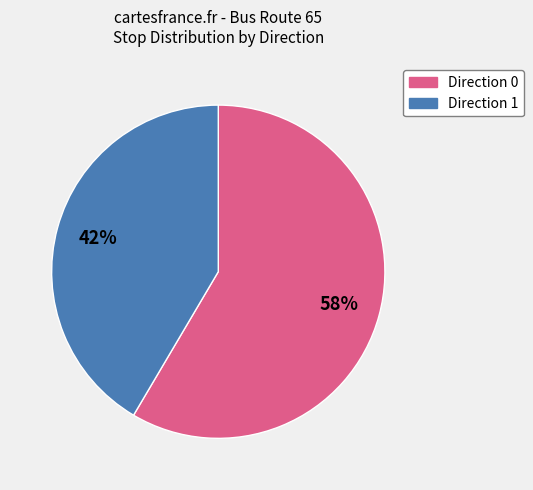

To the nearest percent, what is the combined percentage of Direction 1 and Direction 0?

100%